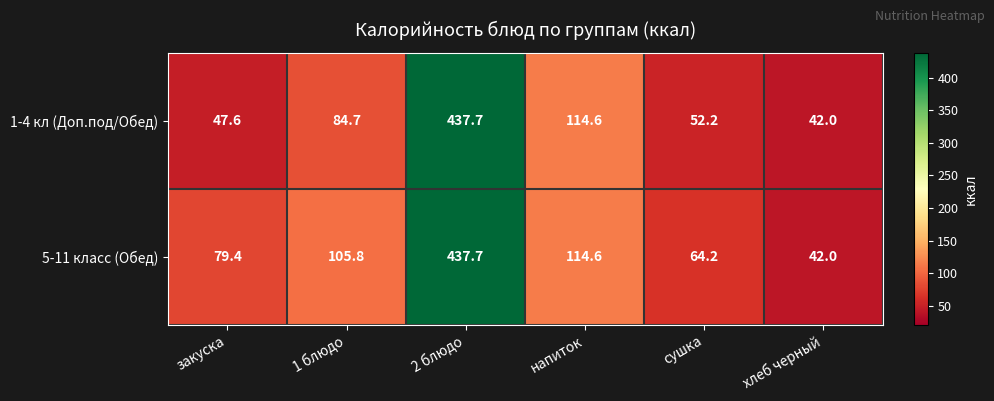

What is the minimum value shown in the chart?

42.0